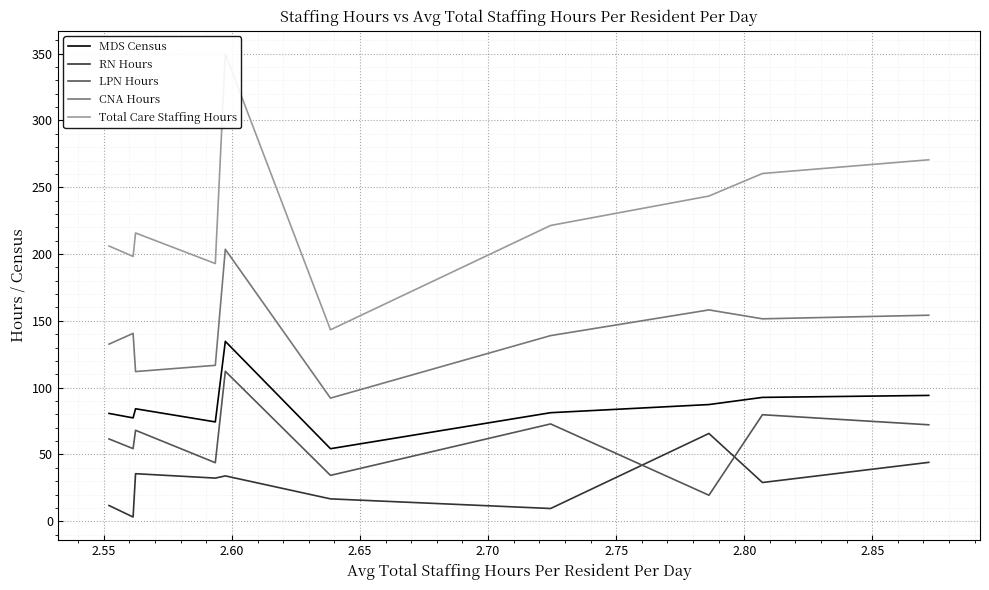

What is the maximum value for LPN Hours?

112.2